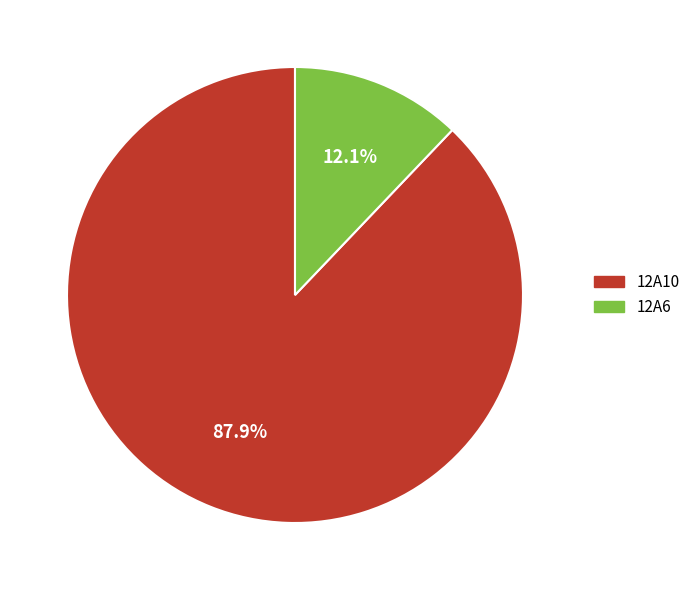

To the nearest percent, what is the combined percentage of 12A6 and 12A10?

100%